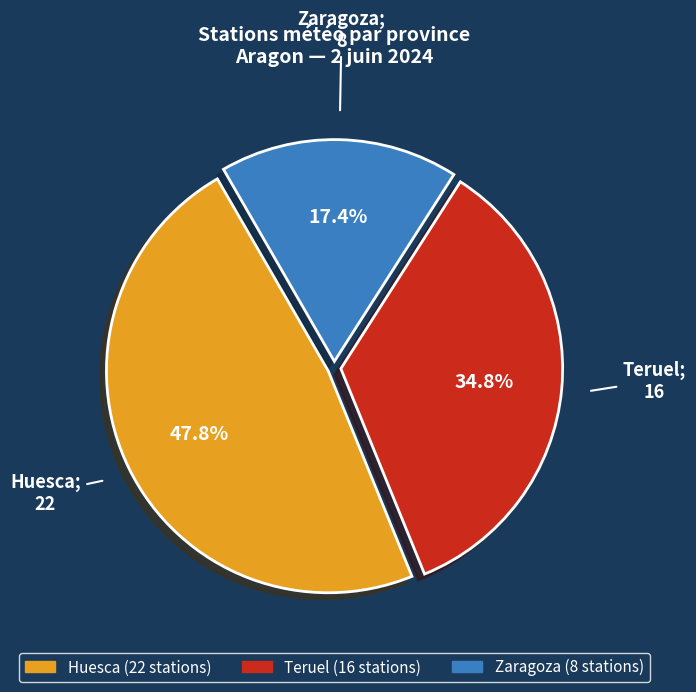

What is the smallest slice in the pie chart?

Zaragoza